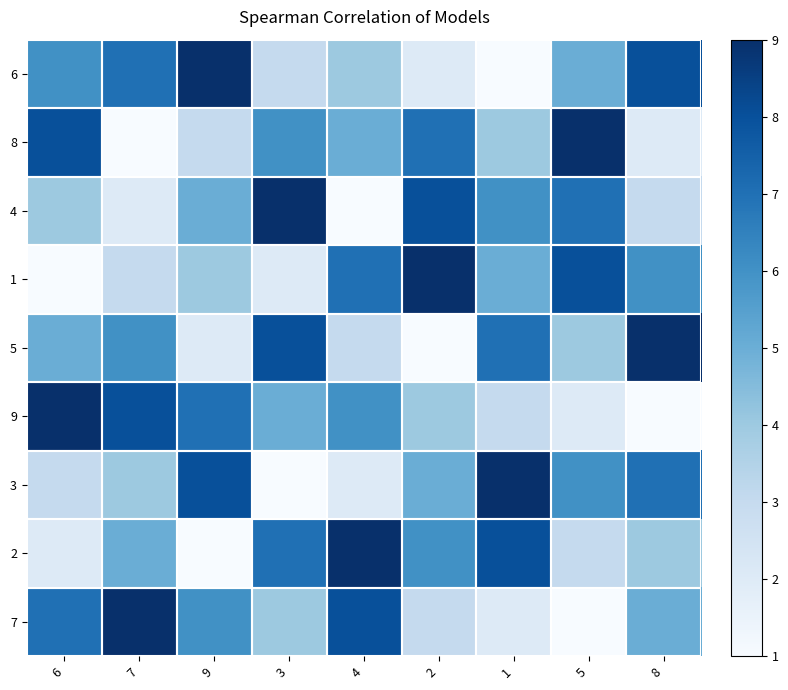

What is the total value across all series at 6?

45